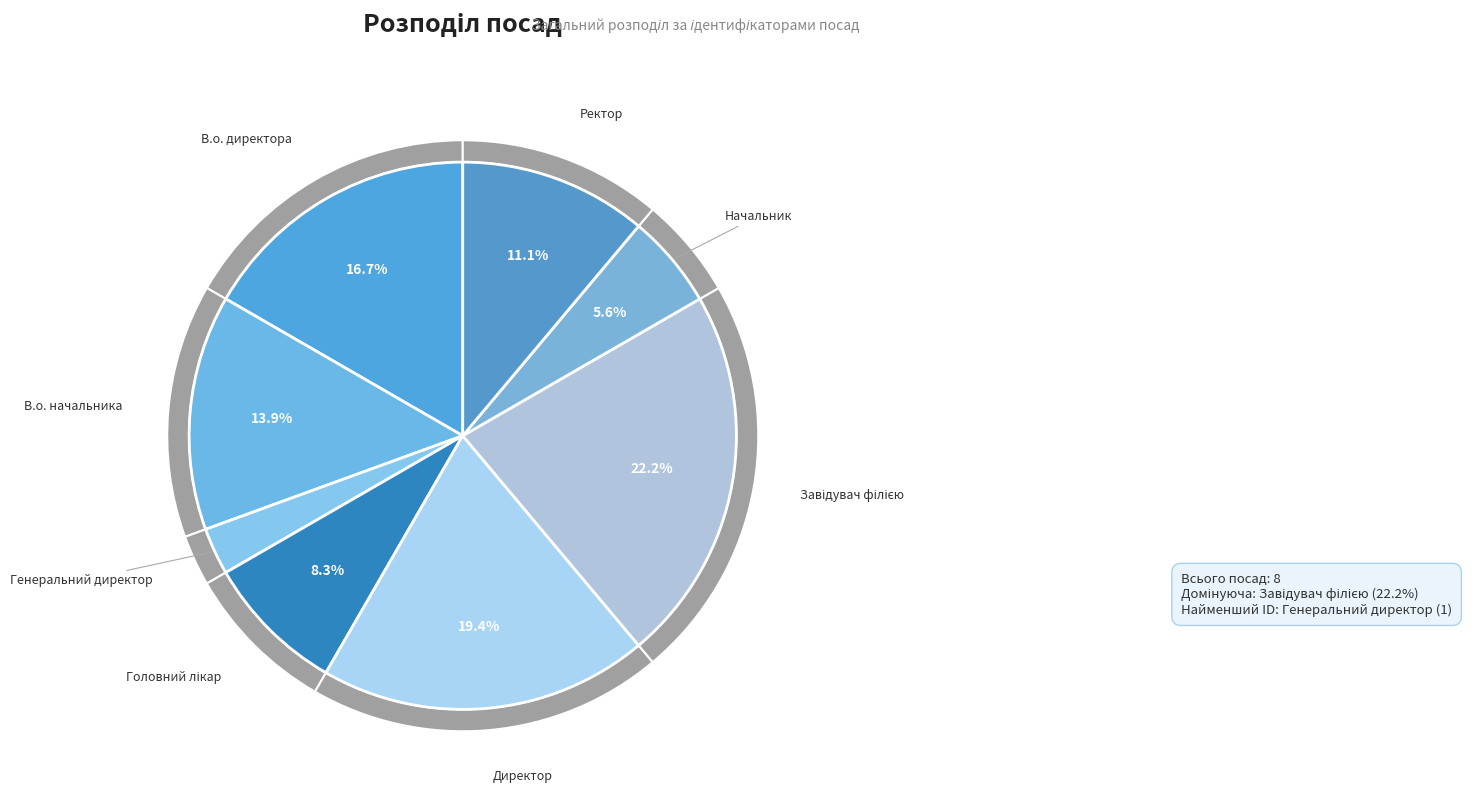

Does any single category account for the majority?

No